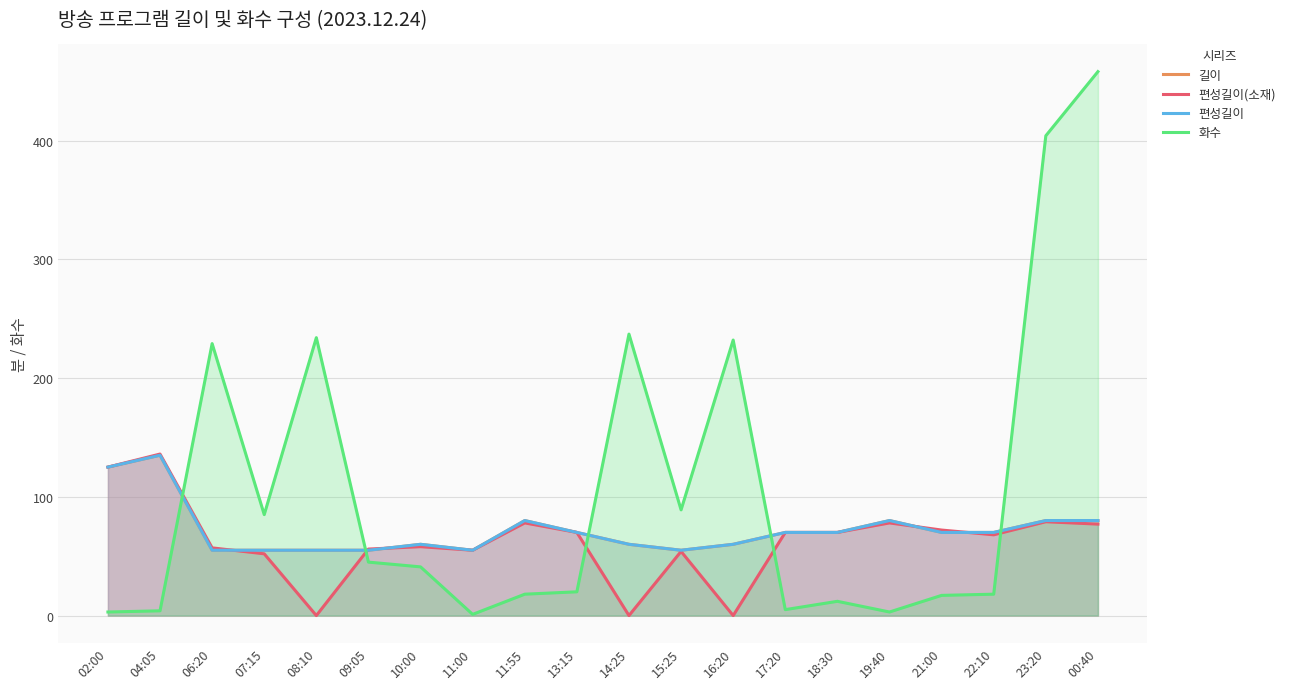

How many intersections are there between 길이 and 편성길이(소재)?

5